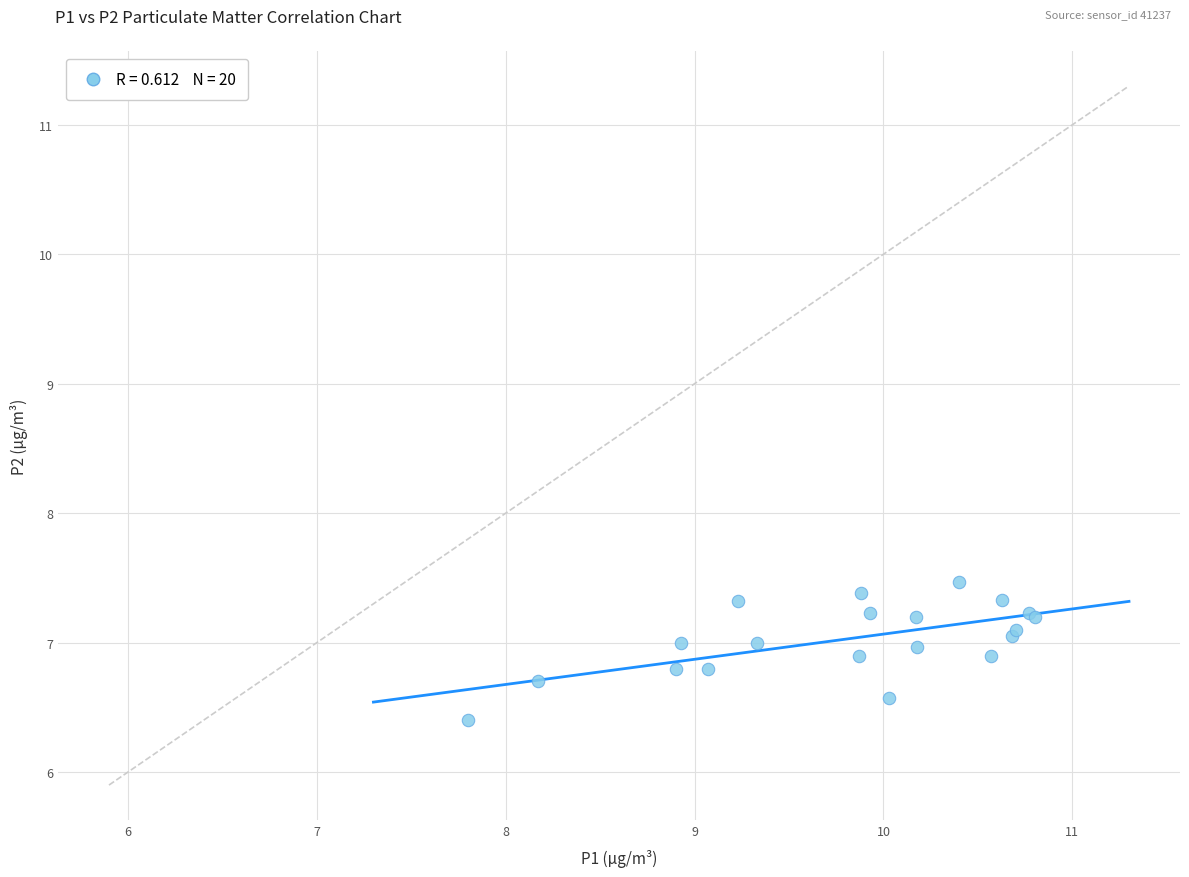

What Y value in the scatter plot is closest to 6?

6.4